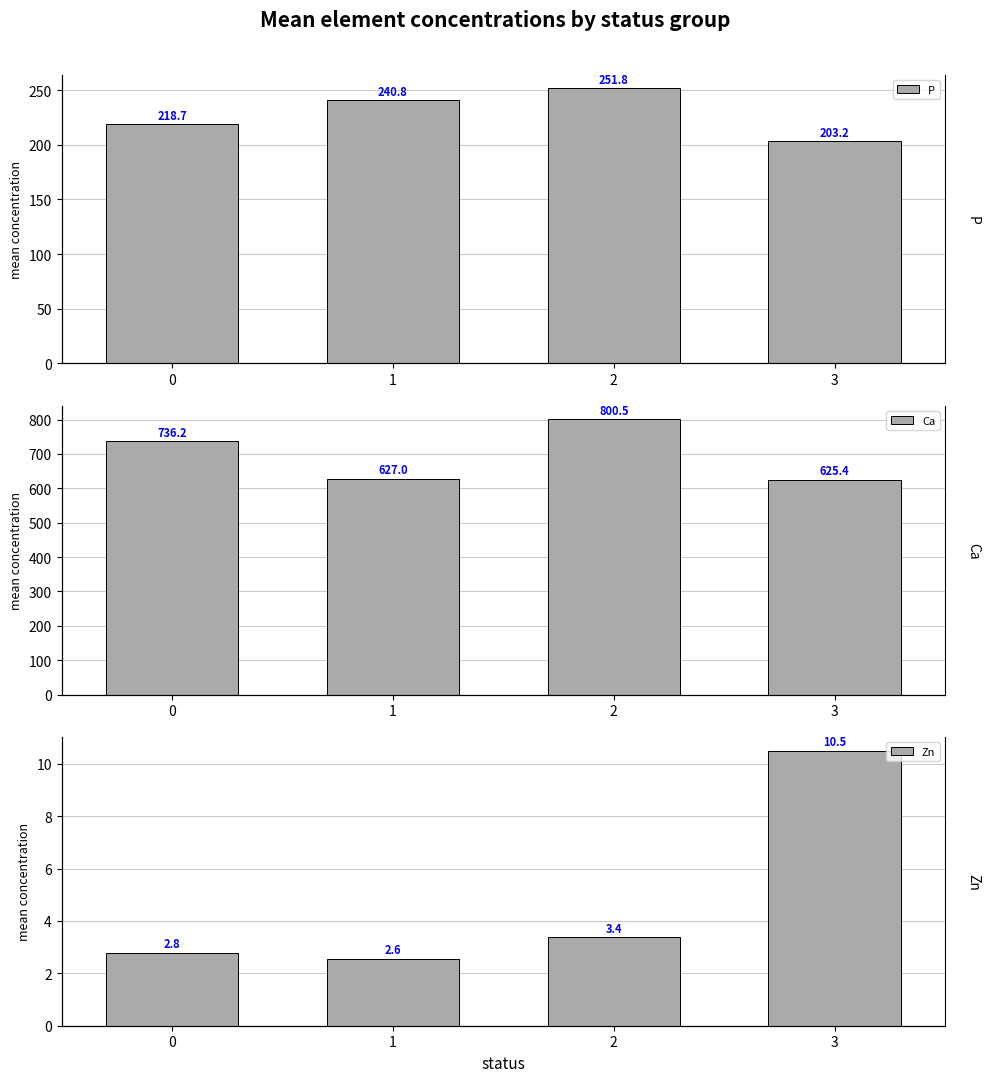

Is the value of P at 0 greater than the value of Ca at 2?

No